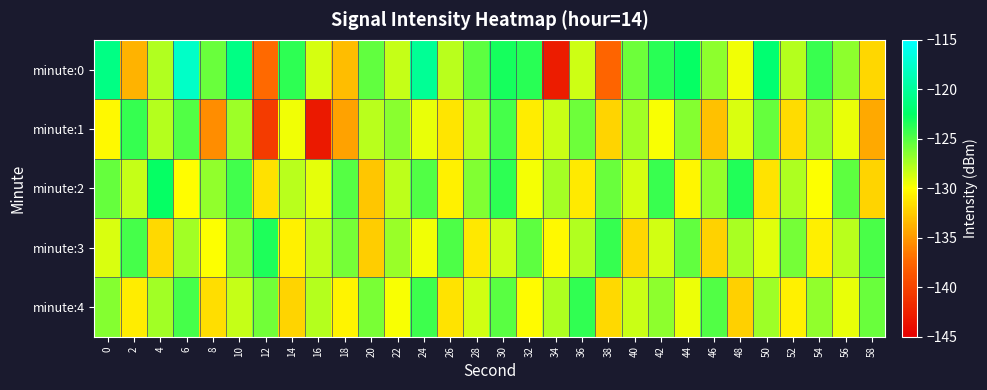

At 48, list the series in order from largest to smallest.

minute:2, minute:3, minute:1, minute:0, minute:4